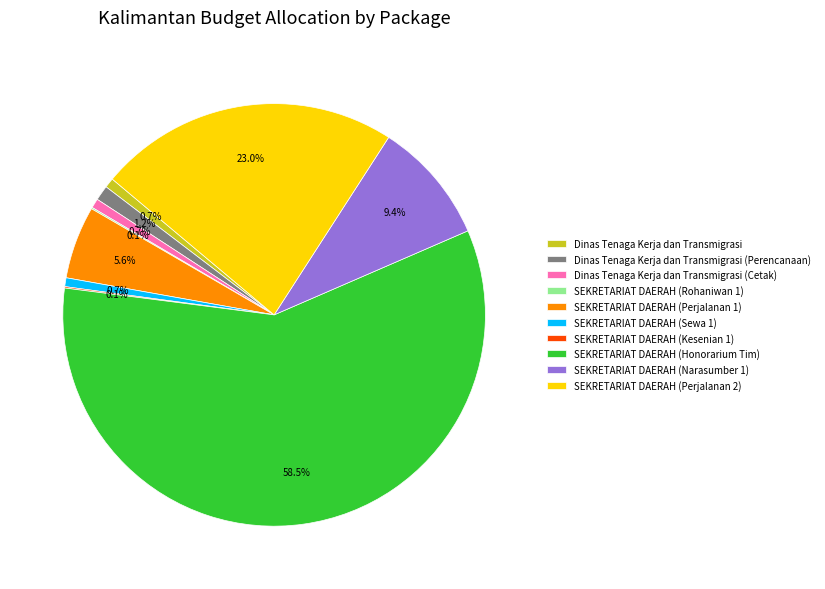

Which has a higher value, SEKRETARIAT DAERAH (Perjalanan 1) or SEKRETARIAT DAERAH (Narasumber 1)?

SEKRETARIAT DAERAH (Narasumber 1)